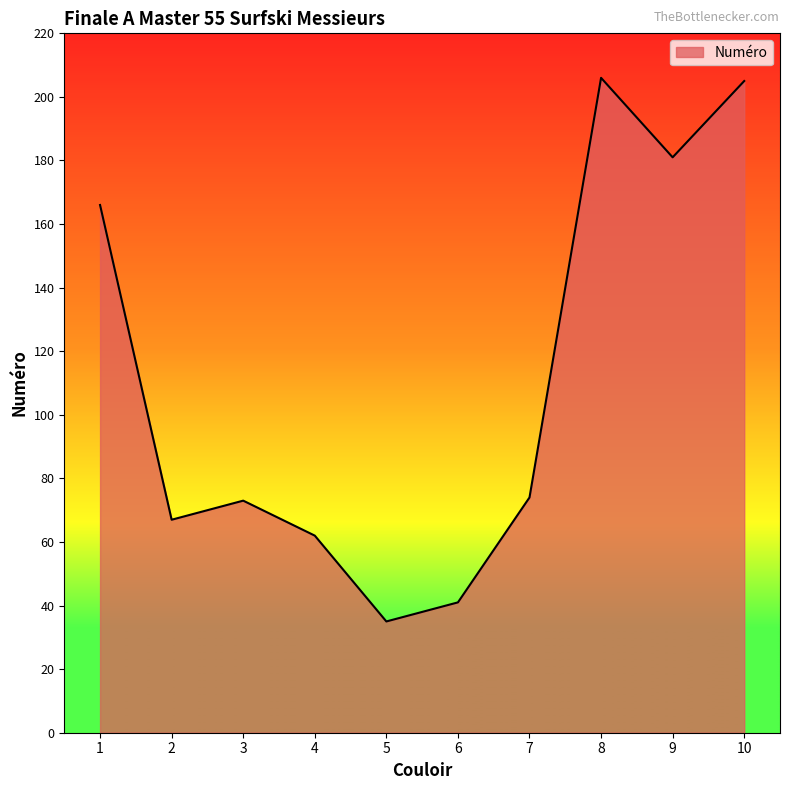

Is it true that the value at 5 is 35?

True